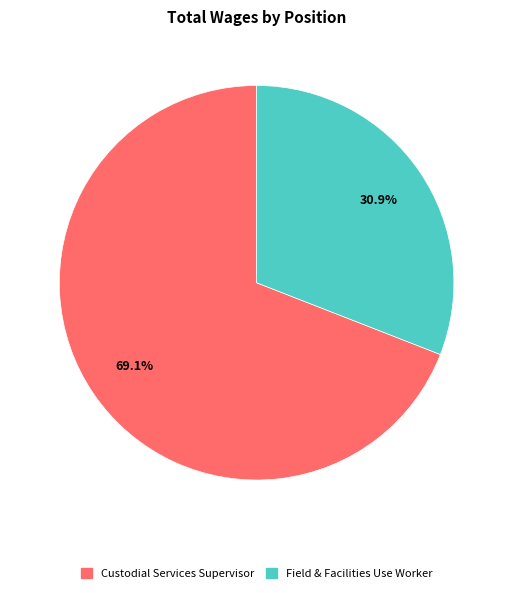

To the nearest percent, what portion does Field & Facilities Use Worker represent?

31%